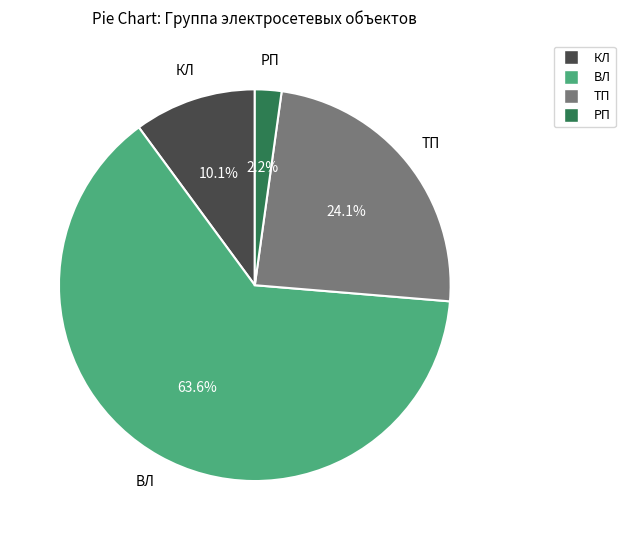

Is ВЛ the majority of the pie?

Yes